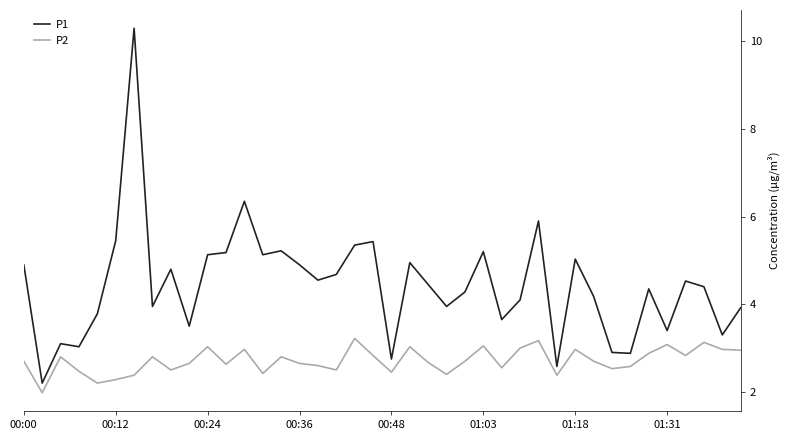

Where is P1 nearest to the value 6?

28